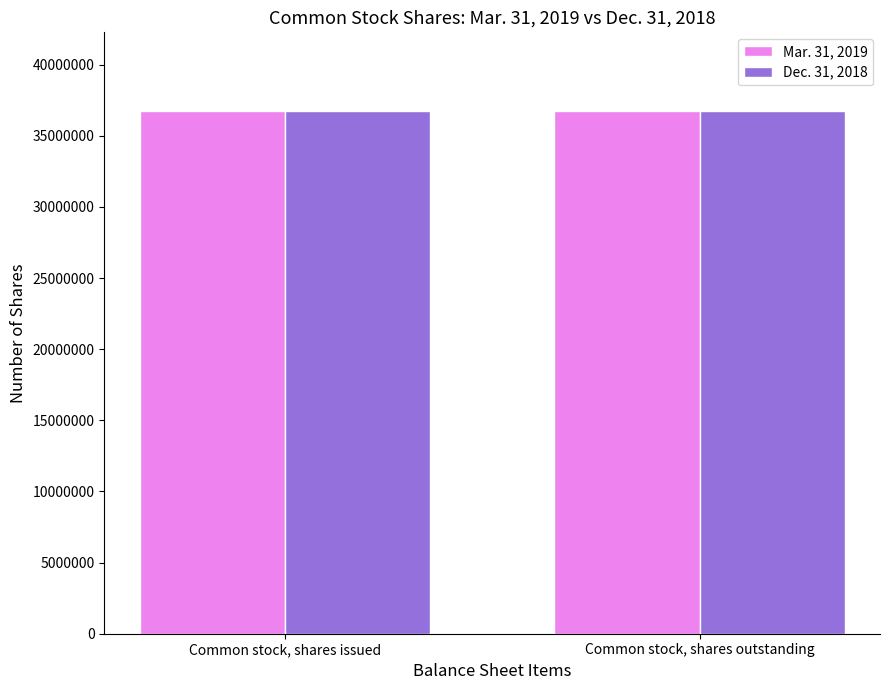

Is it true that Mar. 31, 2019 equals 36756651 at Common stock, shares issued?

True